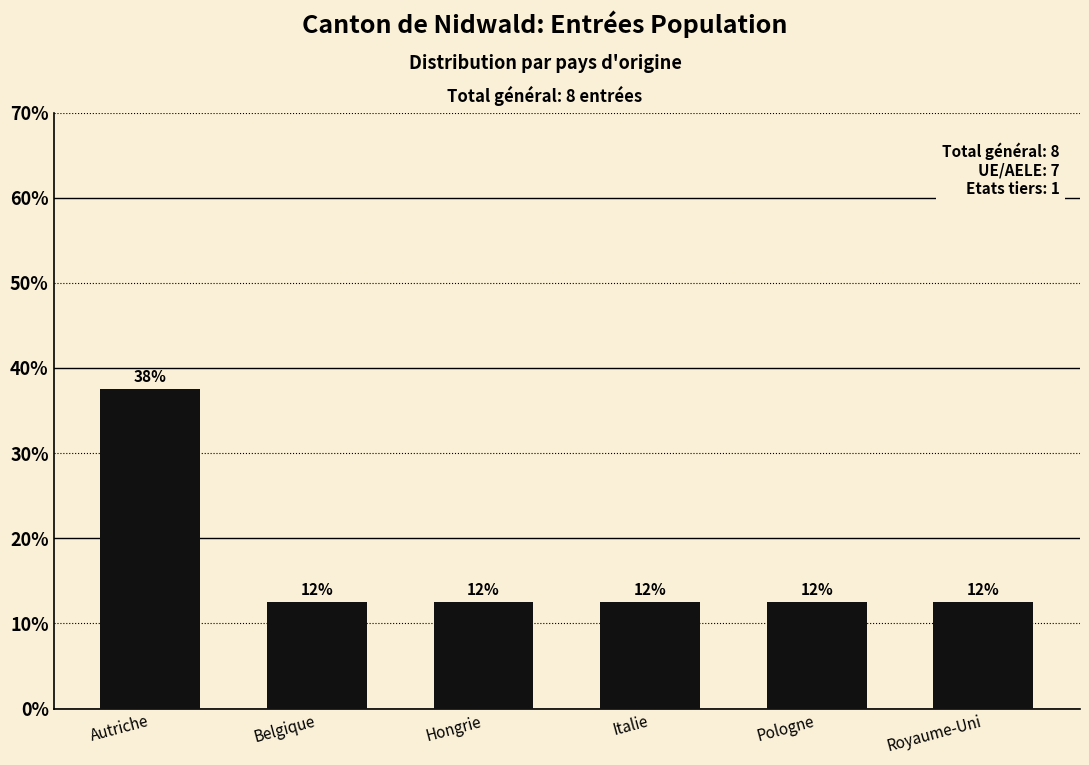

Does the chart contain any negative values?

No